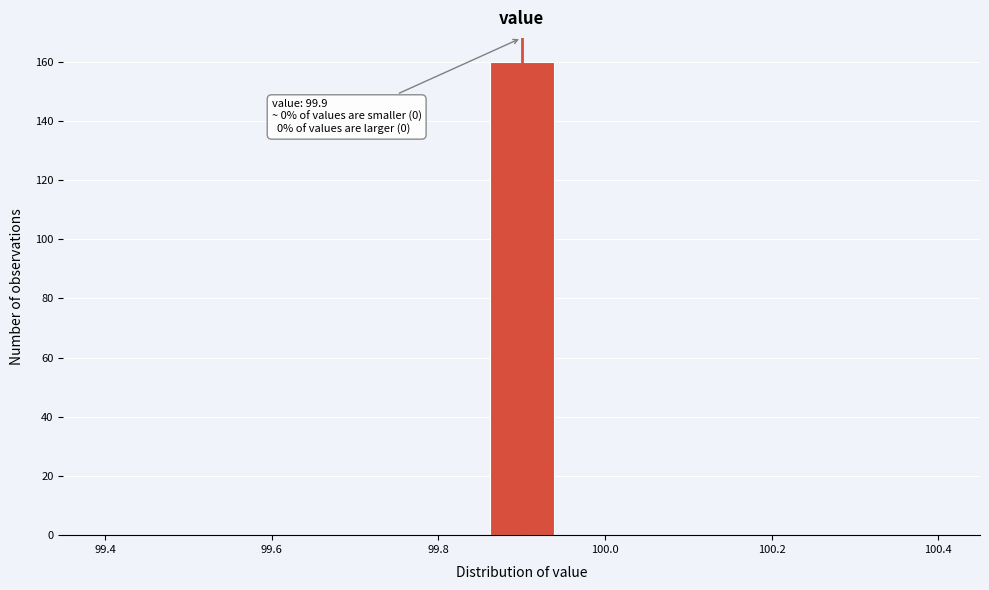

Around what value on the x-axis is the tallest bar? Give the approximate position of its centre, as read against the axis.

99.90